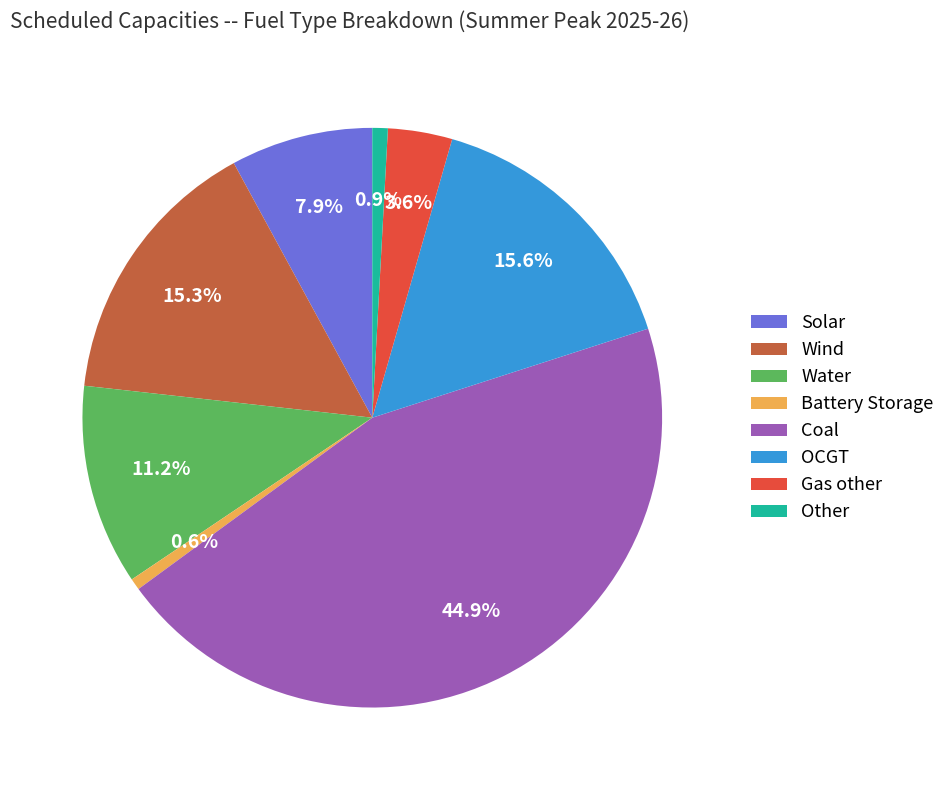

True or false: Wind accounts for 26% of the total.

False